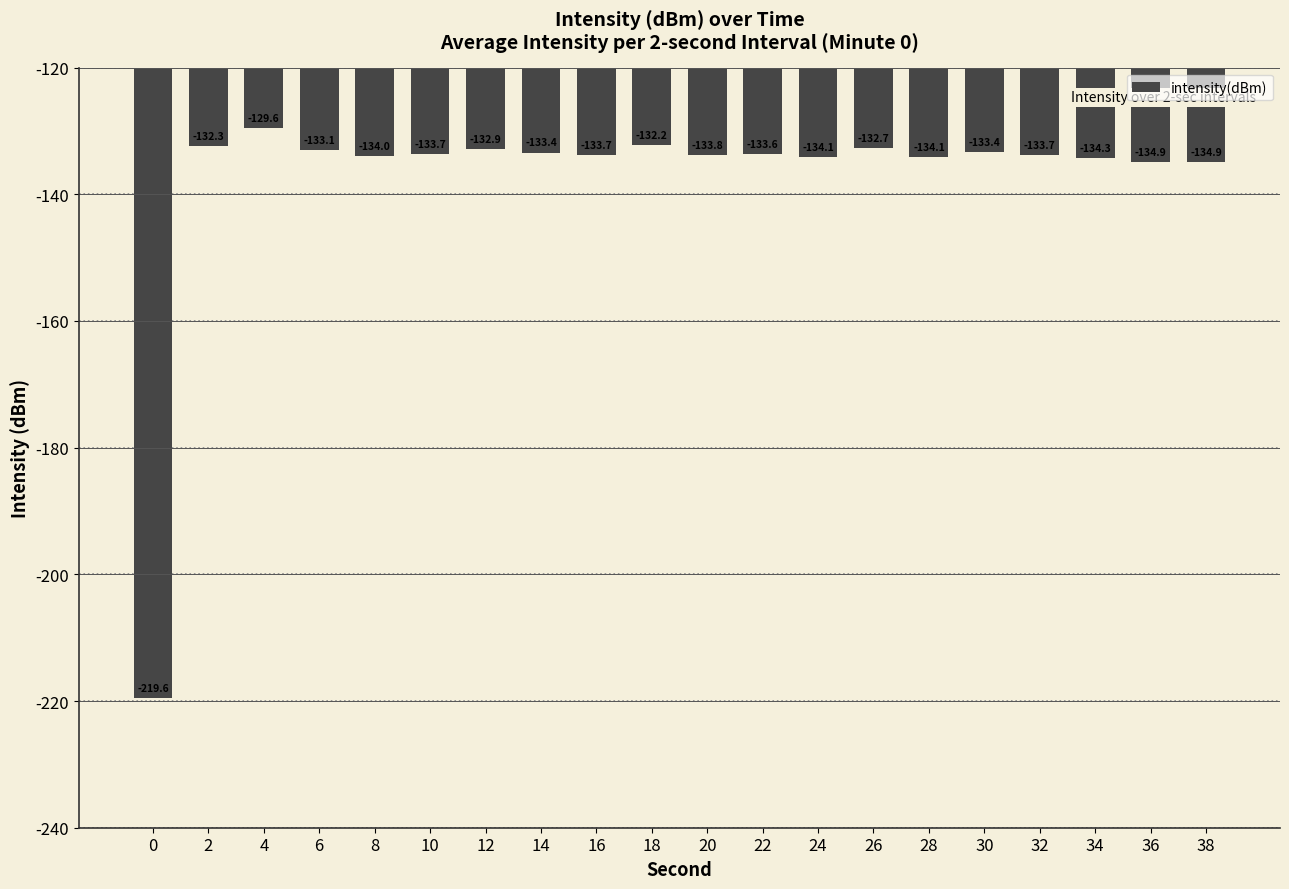

What is the value of the 19th bar from the left?

-134.9